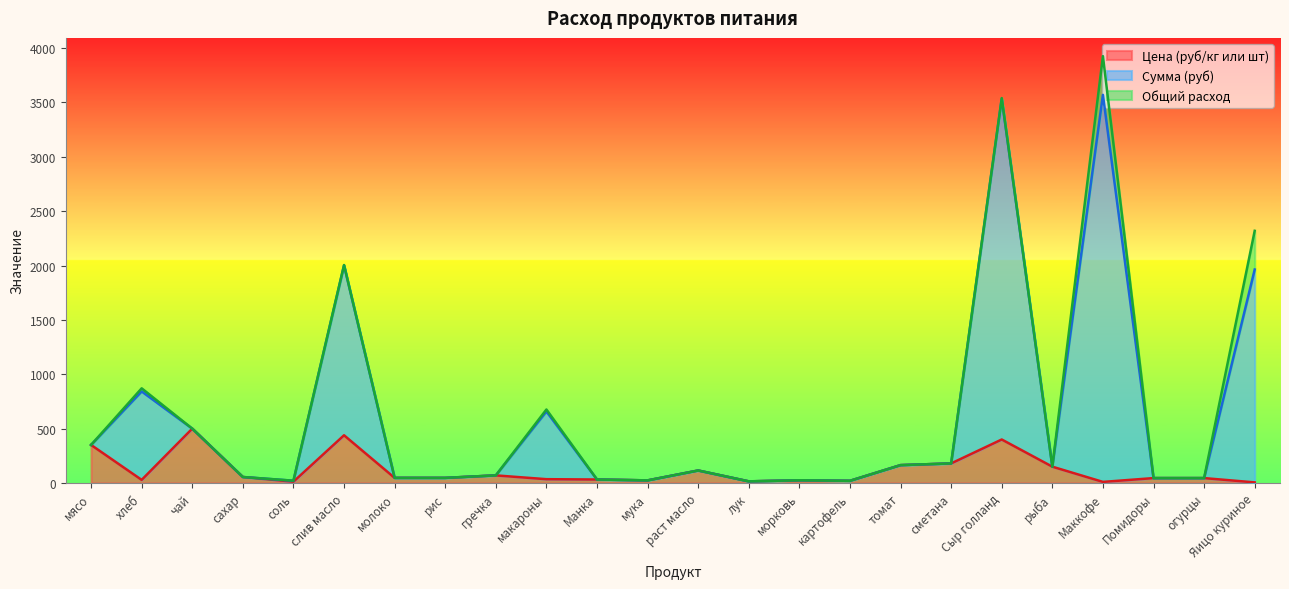

The Цена (руб/кг или шт) series shows 31.6 at картофель. True or false?

False